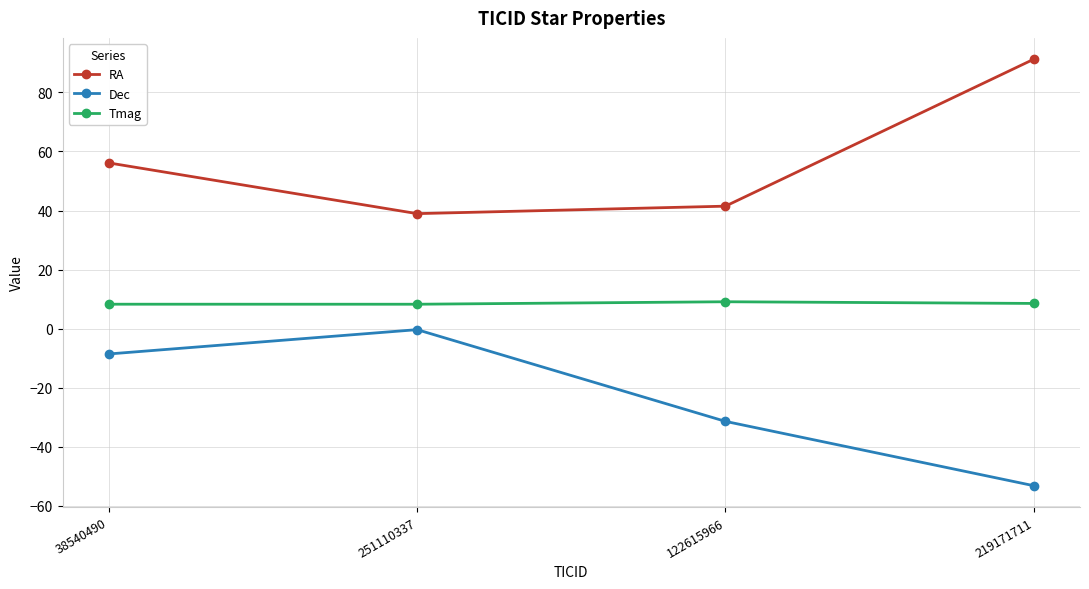

At which label is RA closest to 65?

38540490